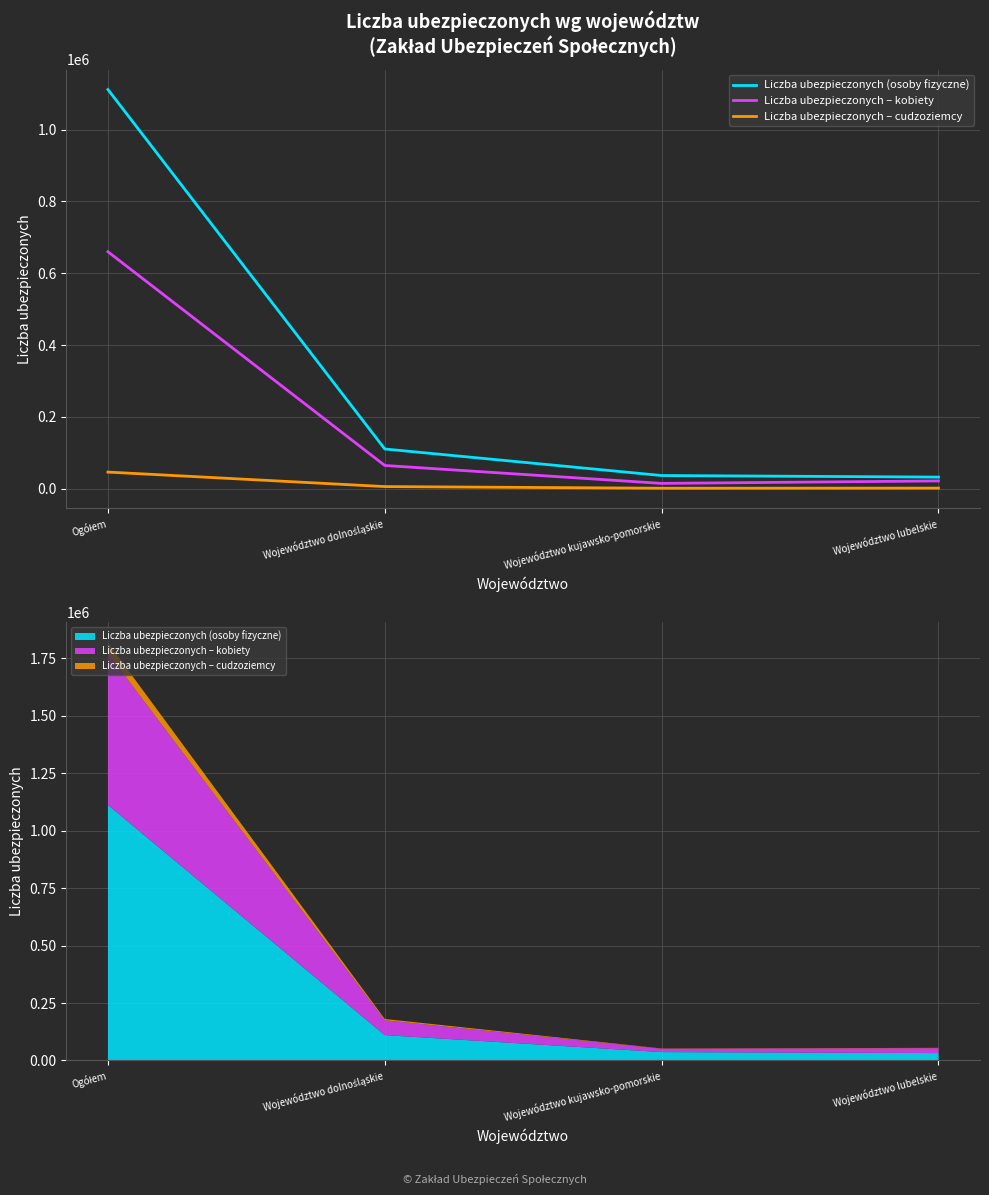

What is the label of the 1st point from the left?

Ogółem